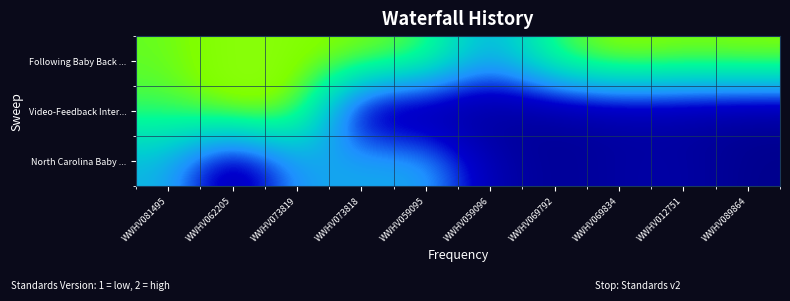

Between WWHV073818 and WWHV069834, which series saw the biggest shift?

North Carolina Baby ...